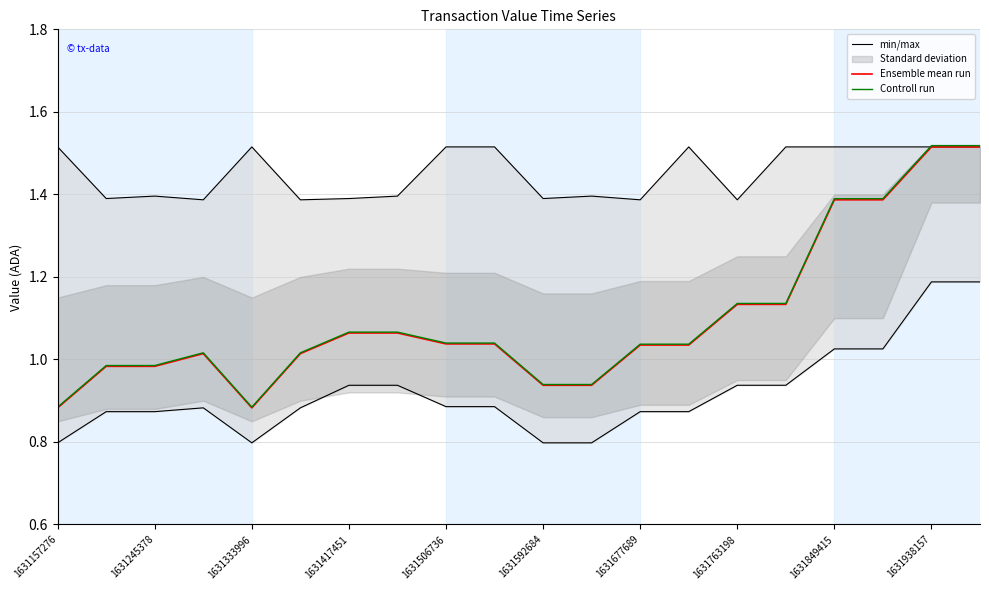

What is the sum of the min/max values at 1631677689 and 1631849415?

1.9